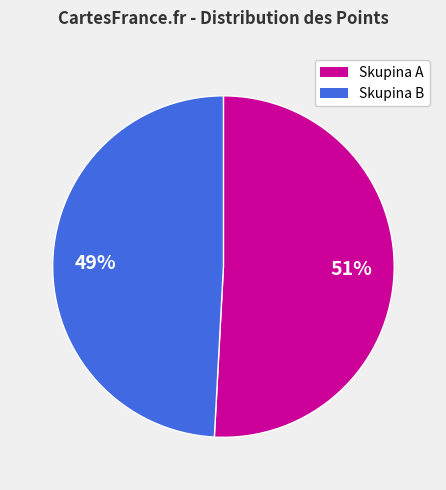

Is there a majority slice in this chart?

Yes